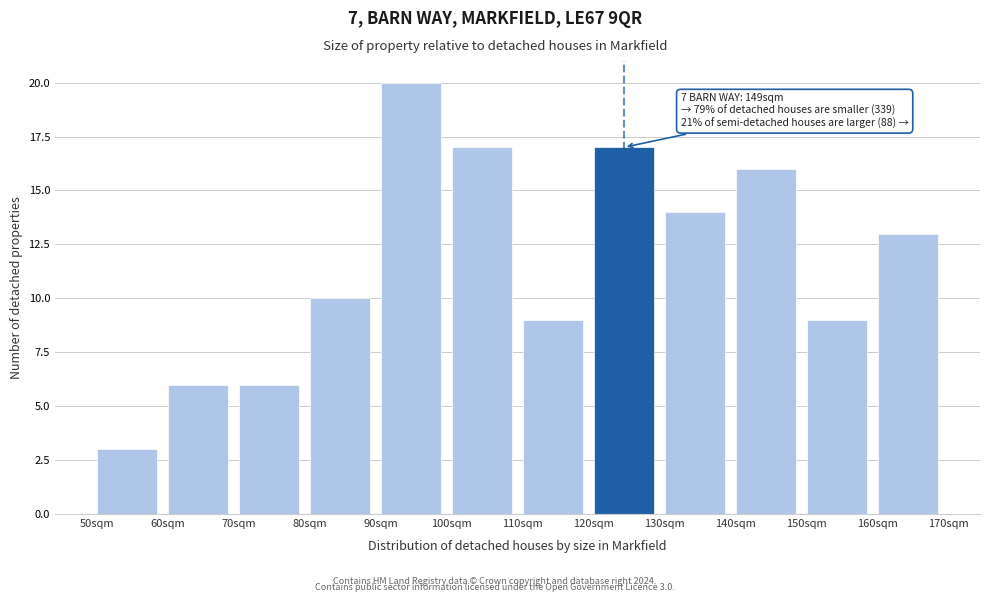

Reading left to right, transcribe all the data shown in this chart.

50sqm=3	60sqm=6	70sqm=6	80sqm=10	90sqm=20	100sqm=17	110sqm=9	120sqm=17	130sqm=14	140sqm=16	150sqm=9	160sqm=13